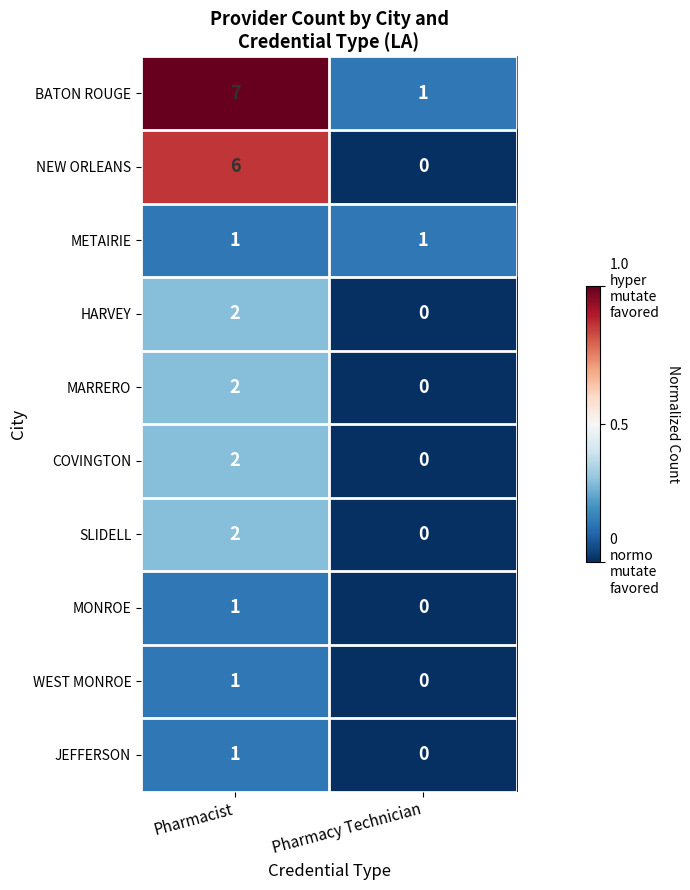

At which category is the sum across all series the highest?

Pharmacist